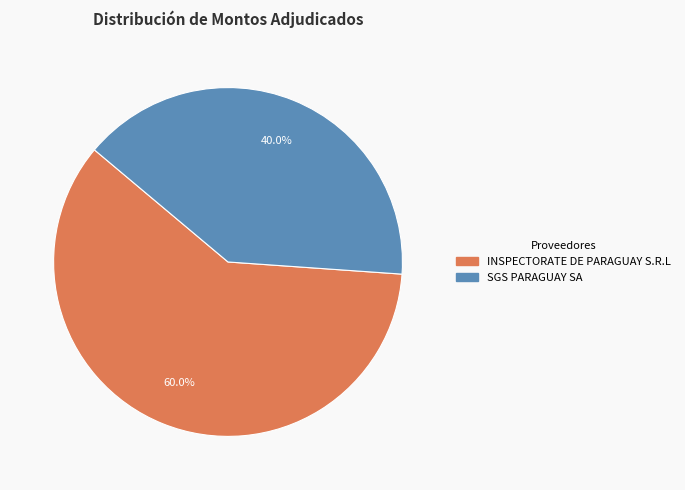

What is the total percentage of INSPECTORATE DE PARAGUAY S.R.L and SGS PARAGUAY SA?

100.0%